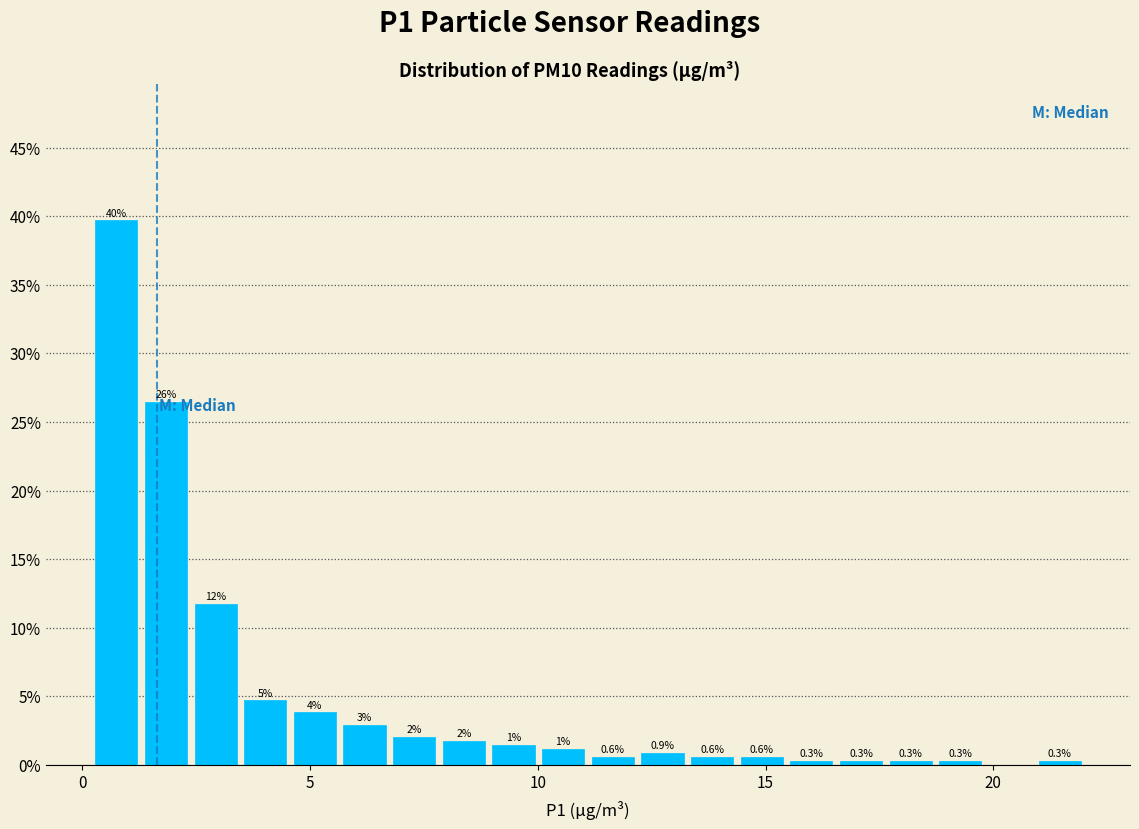

Around what value on the x-axis is the tallest bar? Give the approximate position of its centre, as read against the axis.

0.5